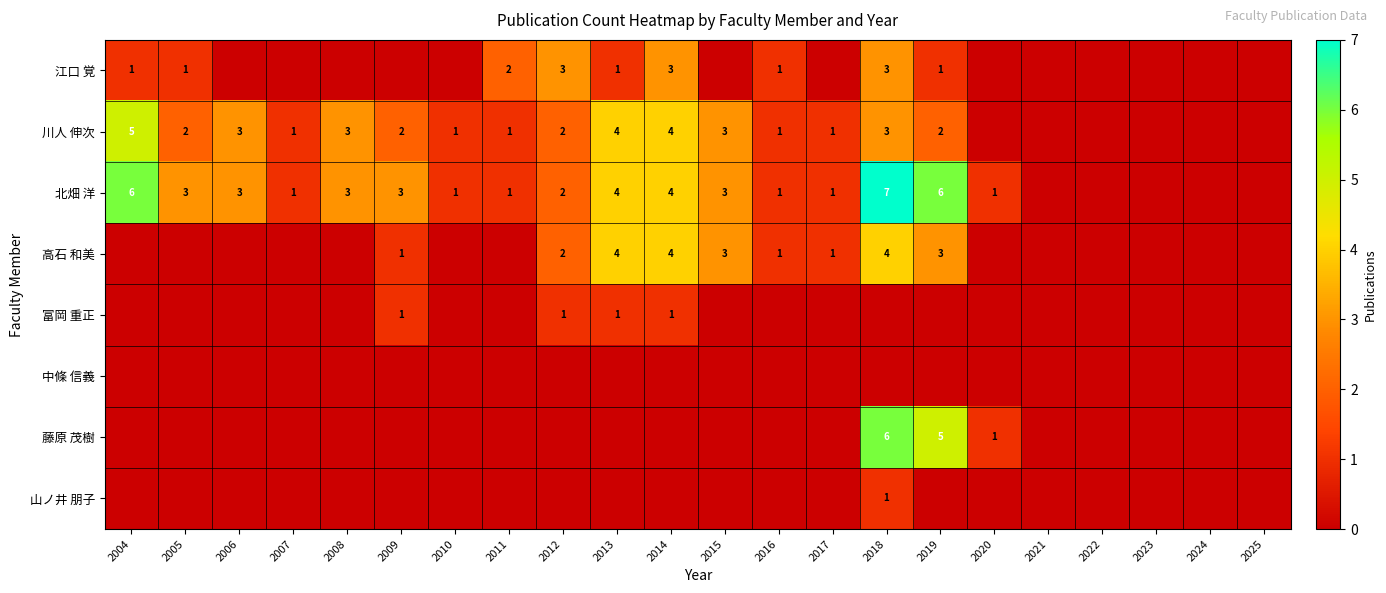

The value of 川人 伸次 at 2016 is 1. True or false?

True